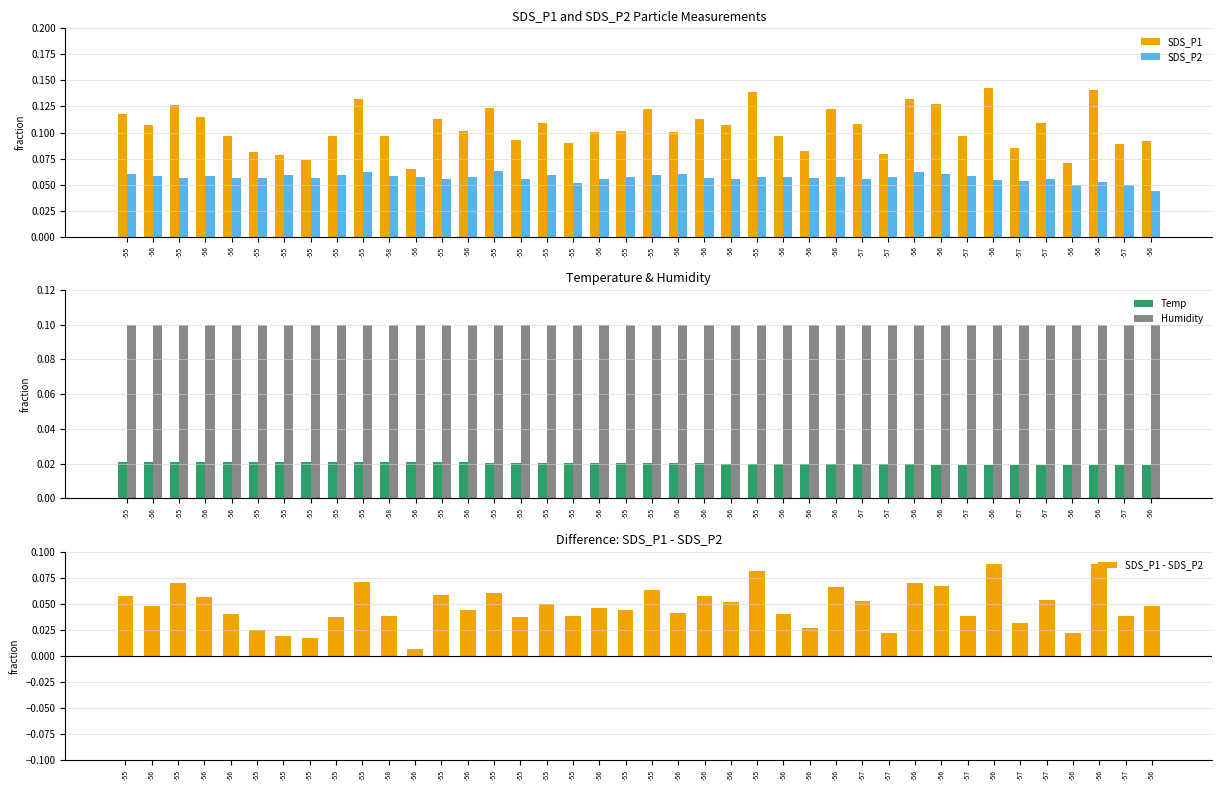

Count the number of categories in the chart.

40